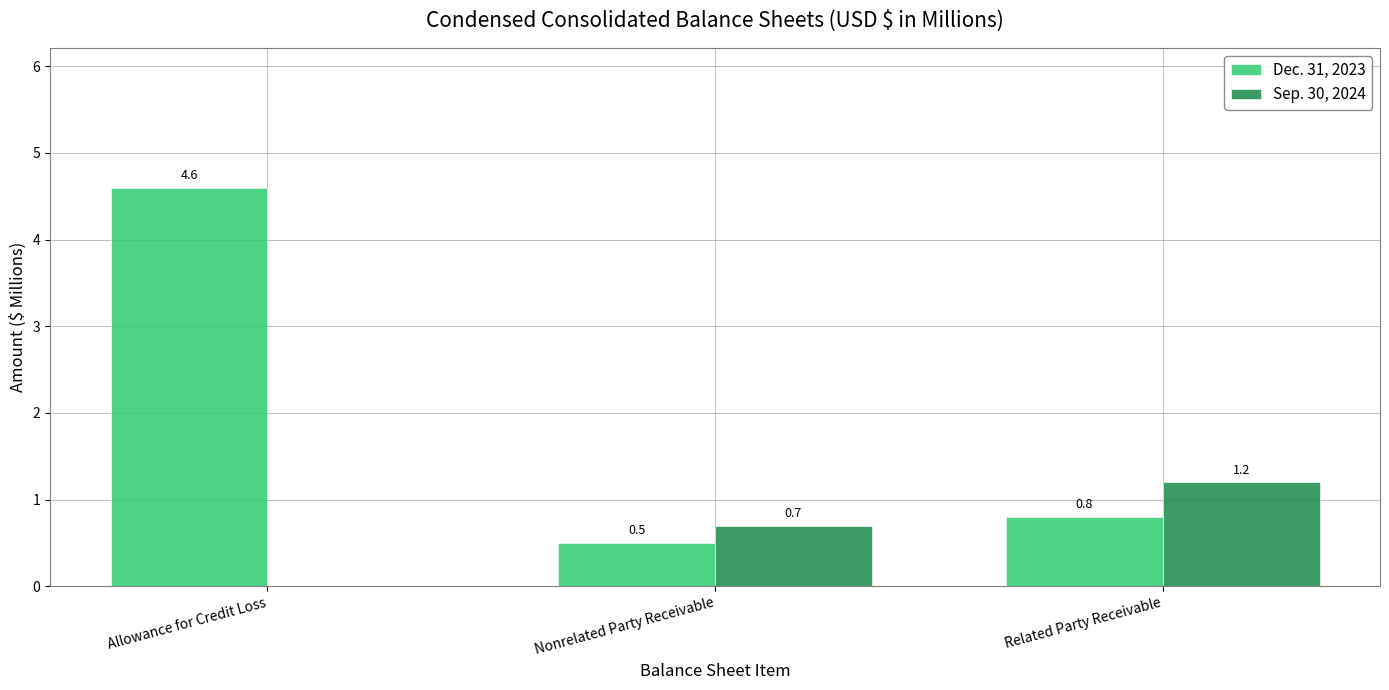

Where is Dec. 31, 2023 nearest to the value 2?

Related Party Receivable